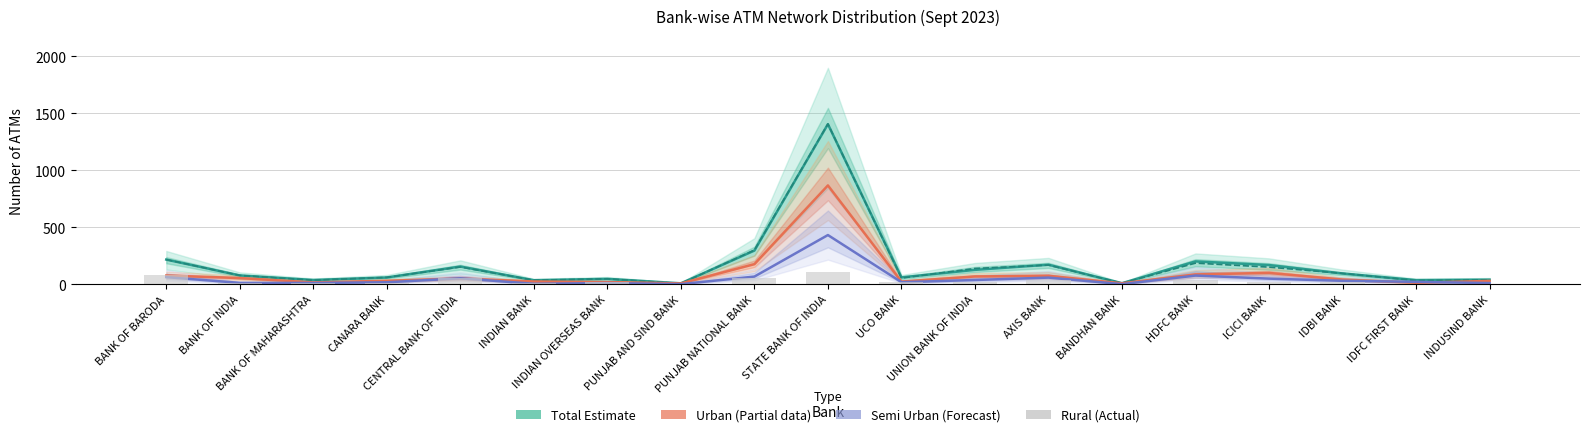

The value of Semi Urban (Sept 23) at CENTRAL BANK OF INDIA is 52. True or false?

True